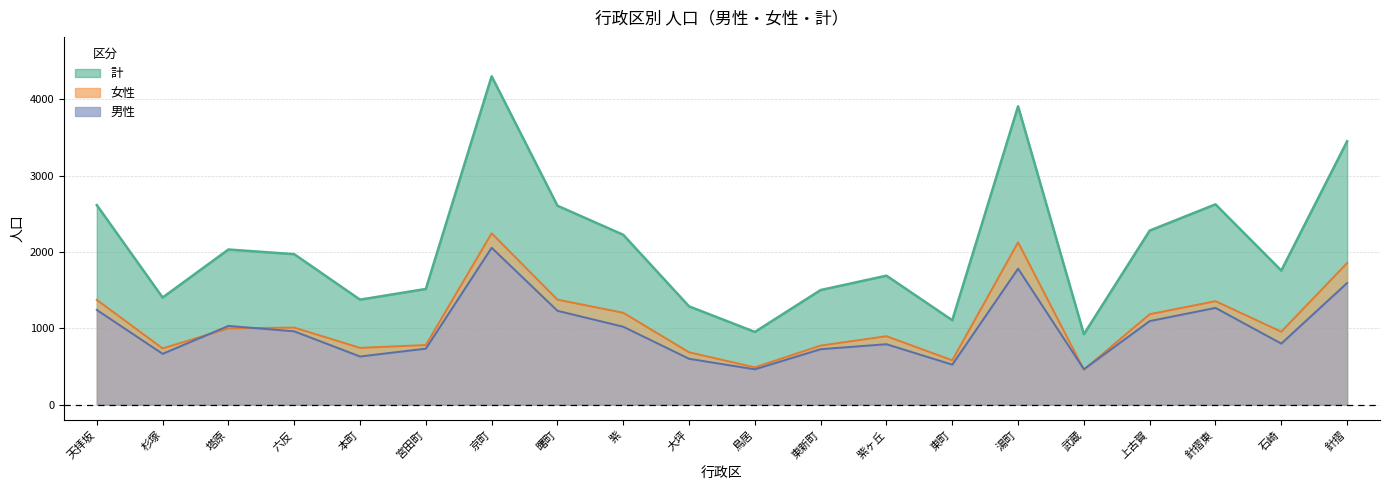

What is the highest value of the 計 series?

4304